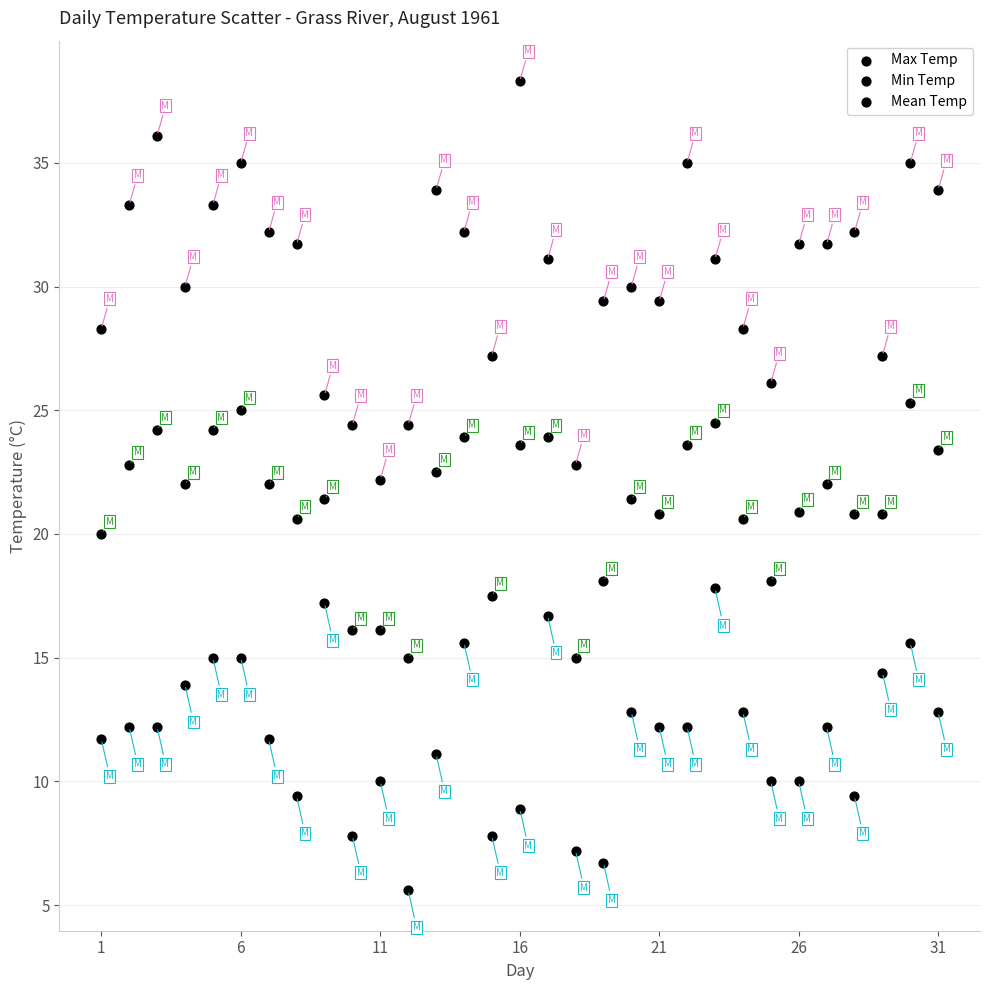

How many data points are displayed?

93